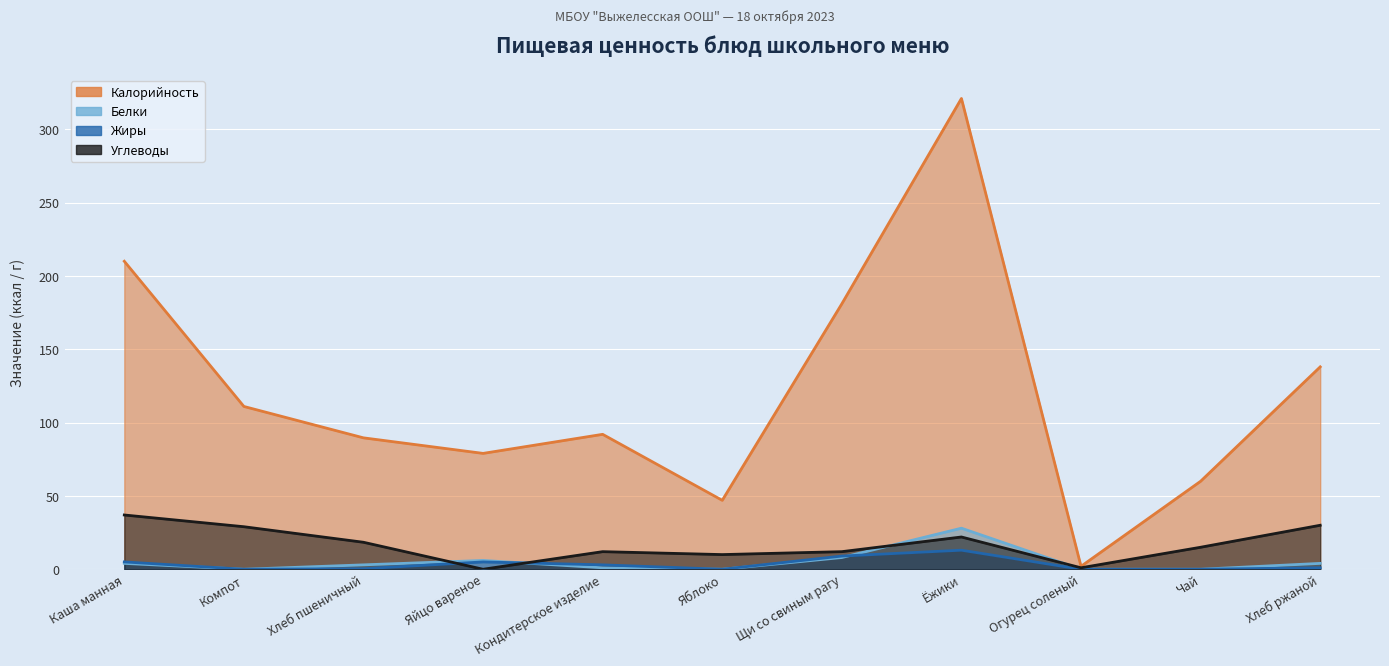

What are all the series names shown in the legend?

Калорийность, Белки, Жиры, Углеводы